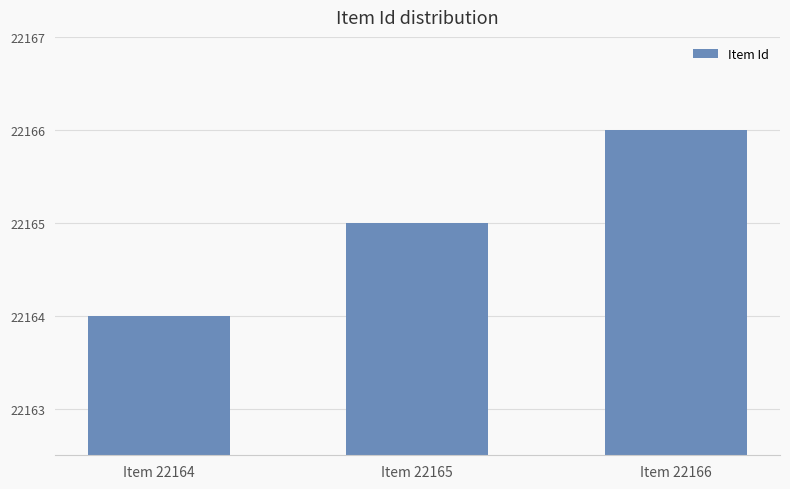

Which category has the lowest value across all series?

Item 22164